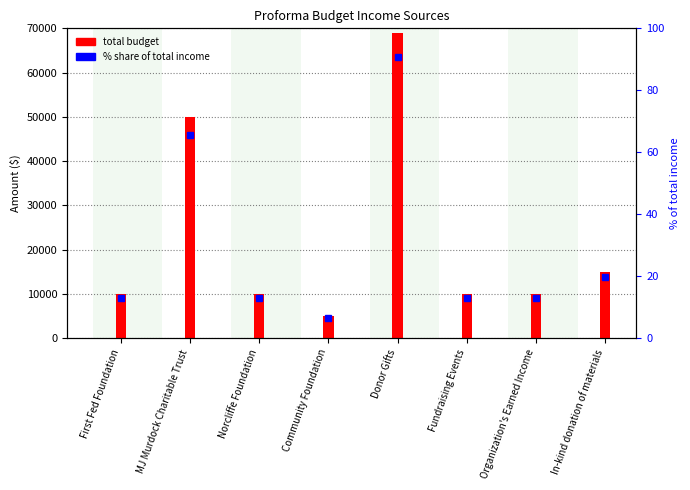

What is the label of the 5th bar from the left?

Donor Gifts